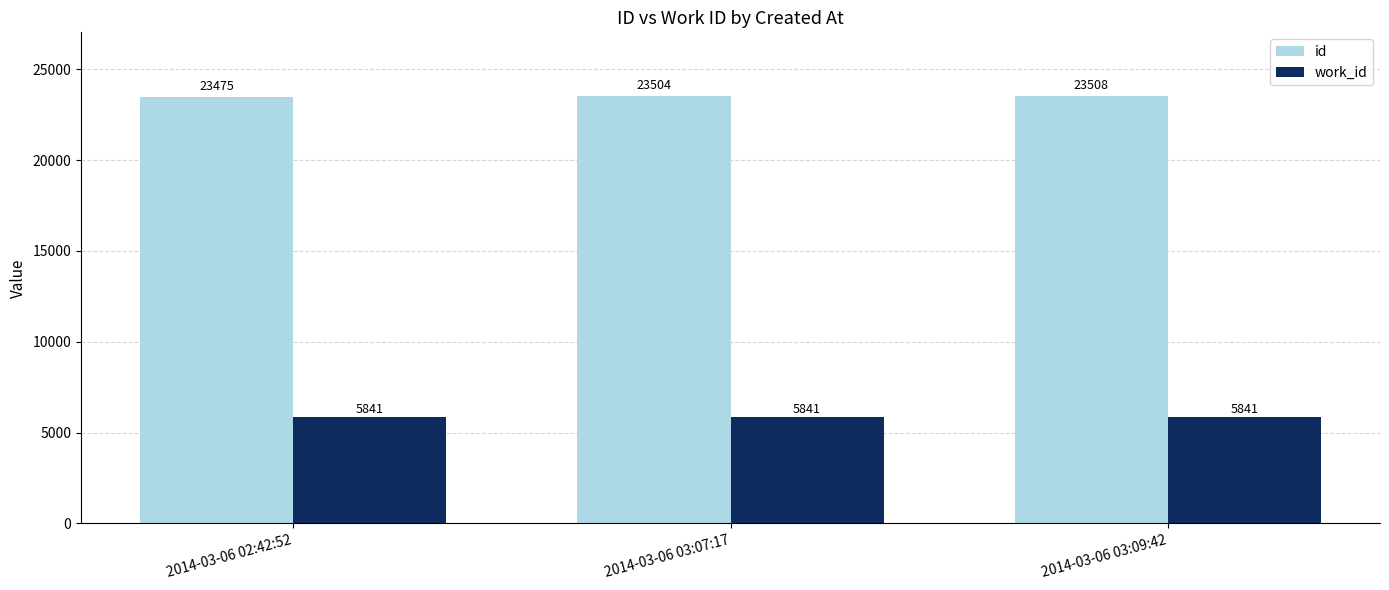

The work_id series shows 5841 at 2014-03-06 02:42:52. True or false?

True